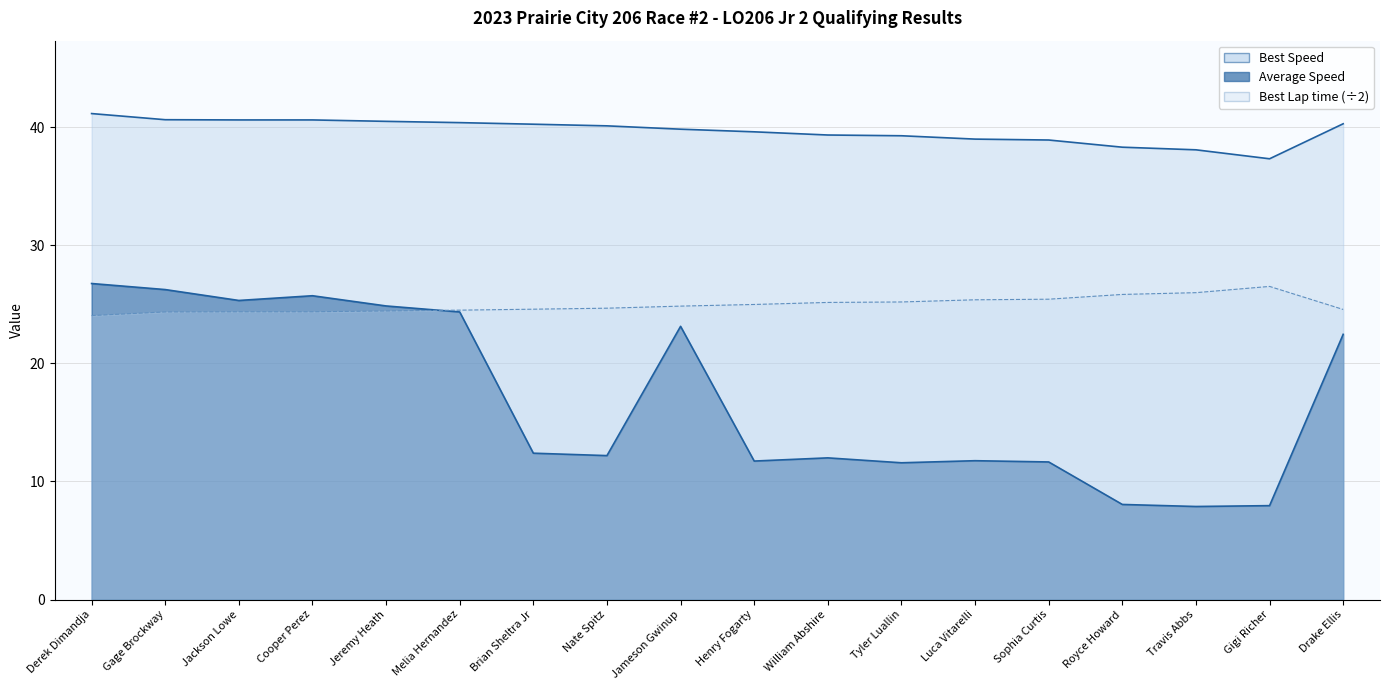

Which series has the largest range (max minus min)?

Average Speed